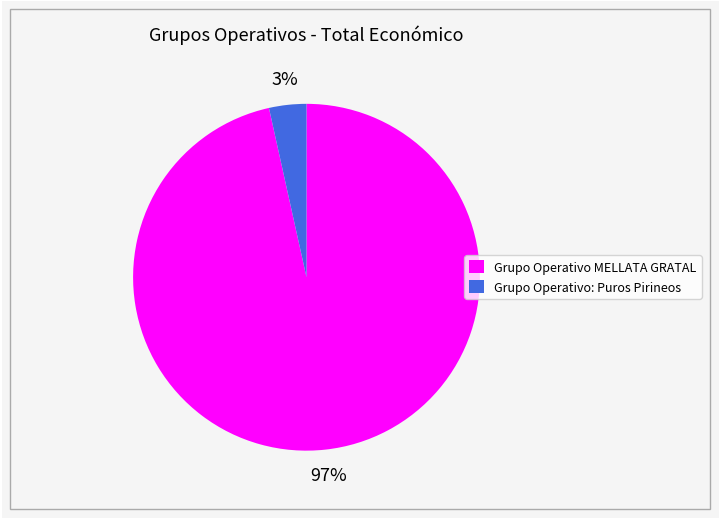

Which category has the smallest portion of the pie?

Grupo Operativo: Puros Pirineos